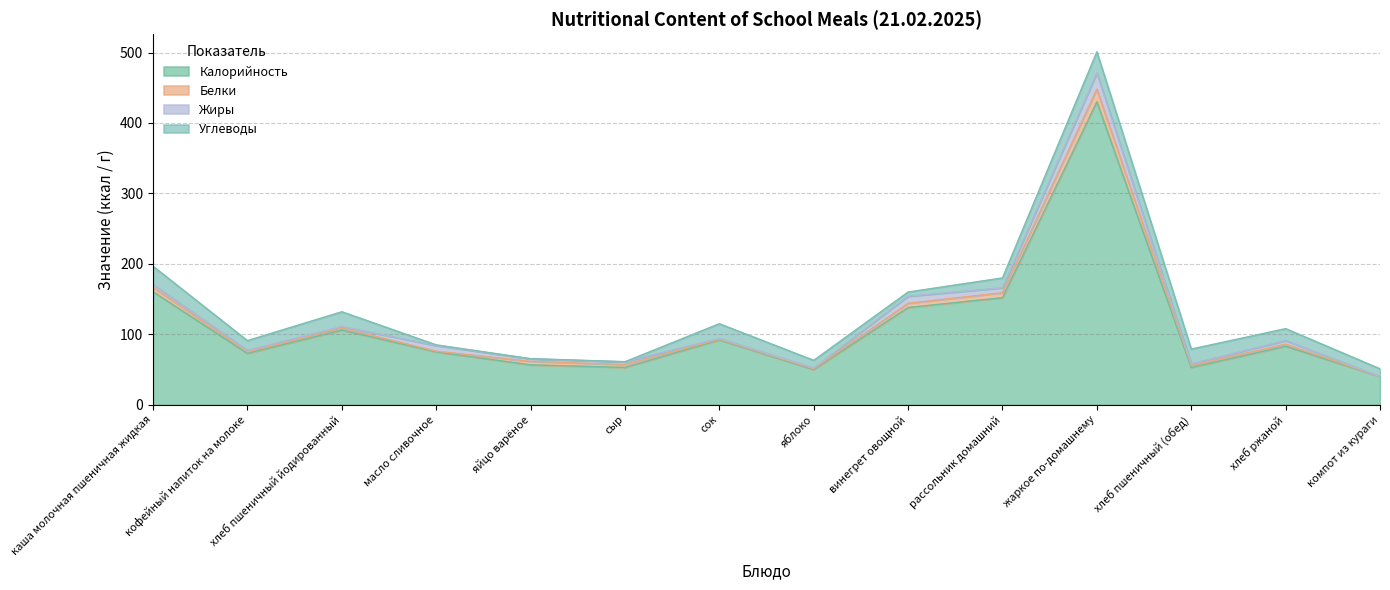

How many intersections are there between Углеводы and Белки?

1